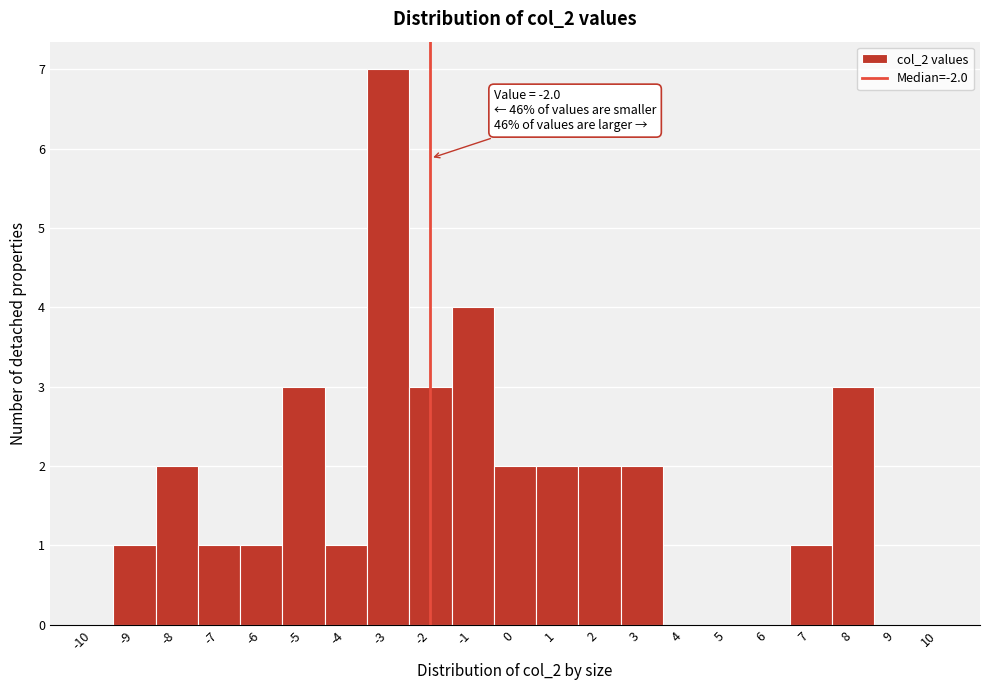

Over which range of the x-axis is the bar tallest?

-3.5 to -2.5